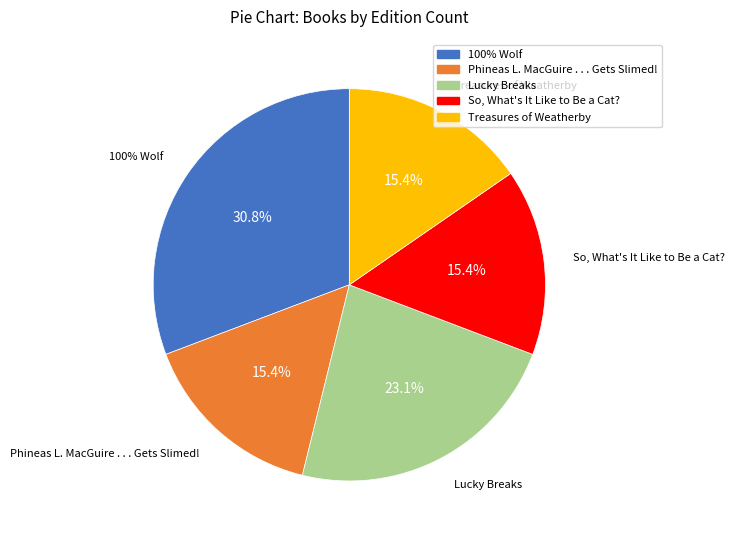

What percentage is the Treasures of Weatherby slice, to the nearest percent?

15%